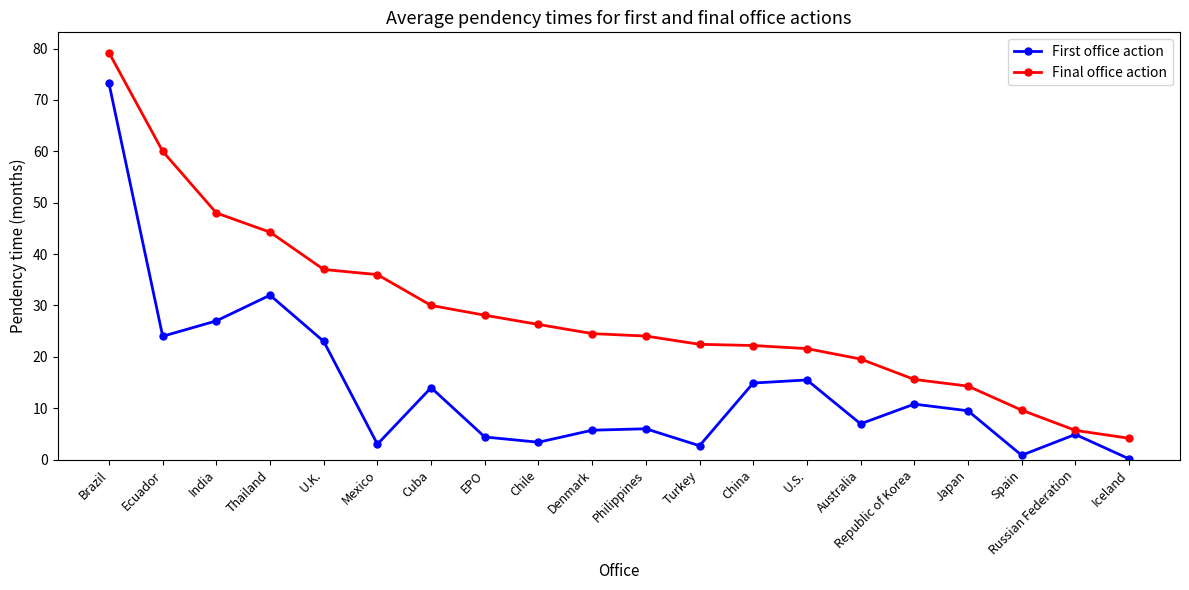

What is the difference between the second highest and second lowest values in the First office action series?

31.2